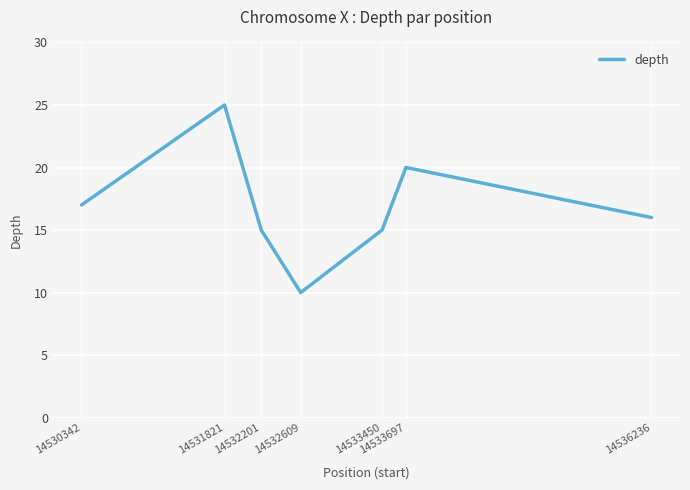

Reading right to left, what are all the values shown in this chart?

16	20	15	10	15	25	17